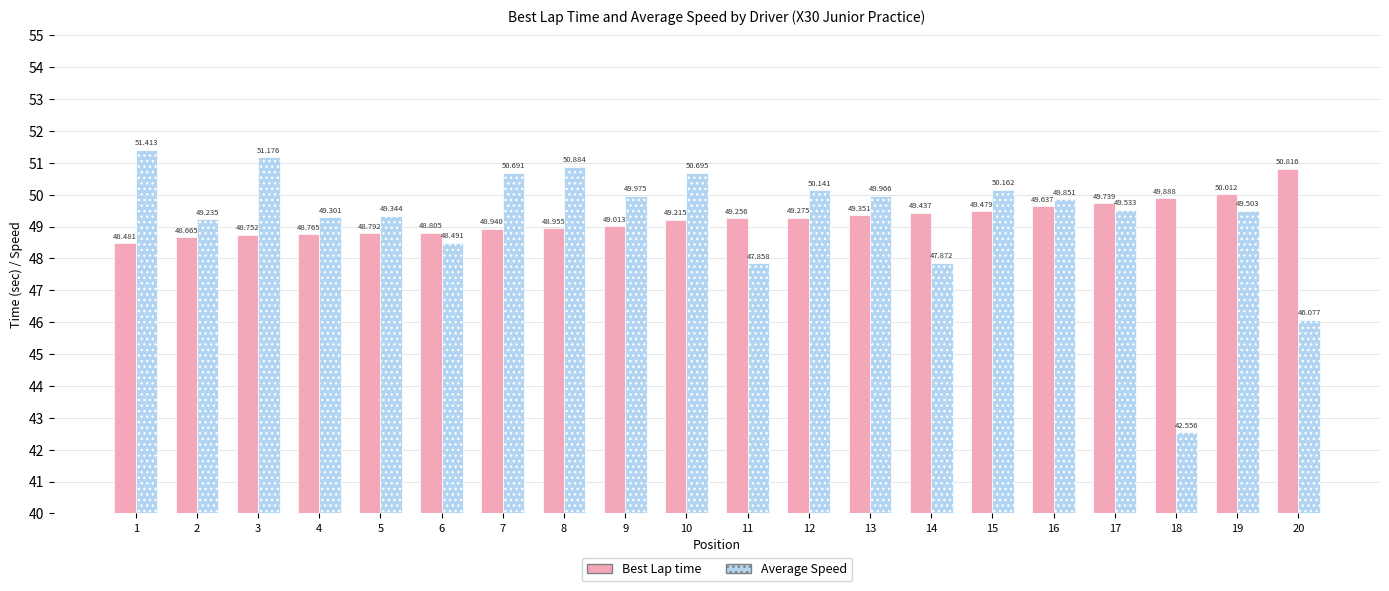

What is the value of the Average Speed bar at the 1st from the left?

51.4